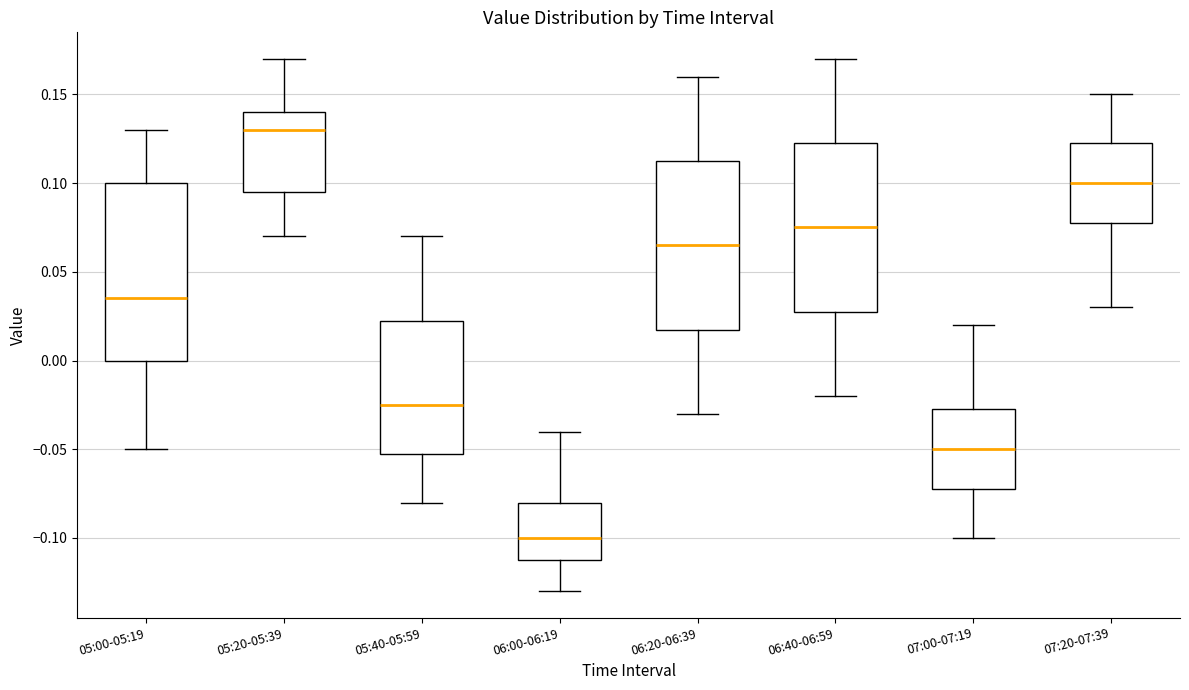

Comparing the boxes themselves (not the whiskers), which one is the tallest?

05:00-05:19